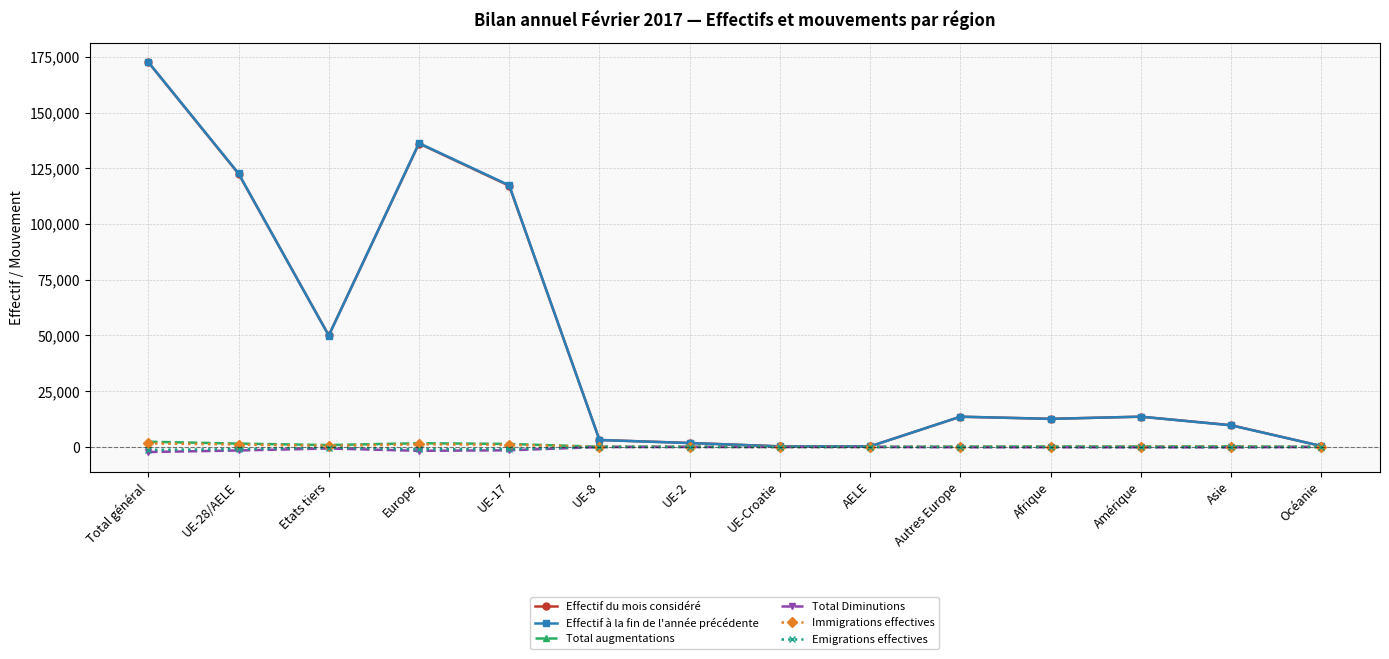

Which series has the widest spread of values?

Effectif à la fin de l'année précédente